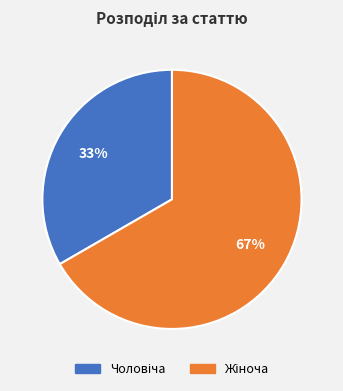

To the nearest percent, what is the average slice percentage?

50%